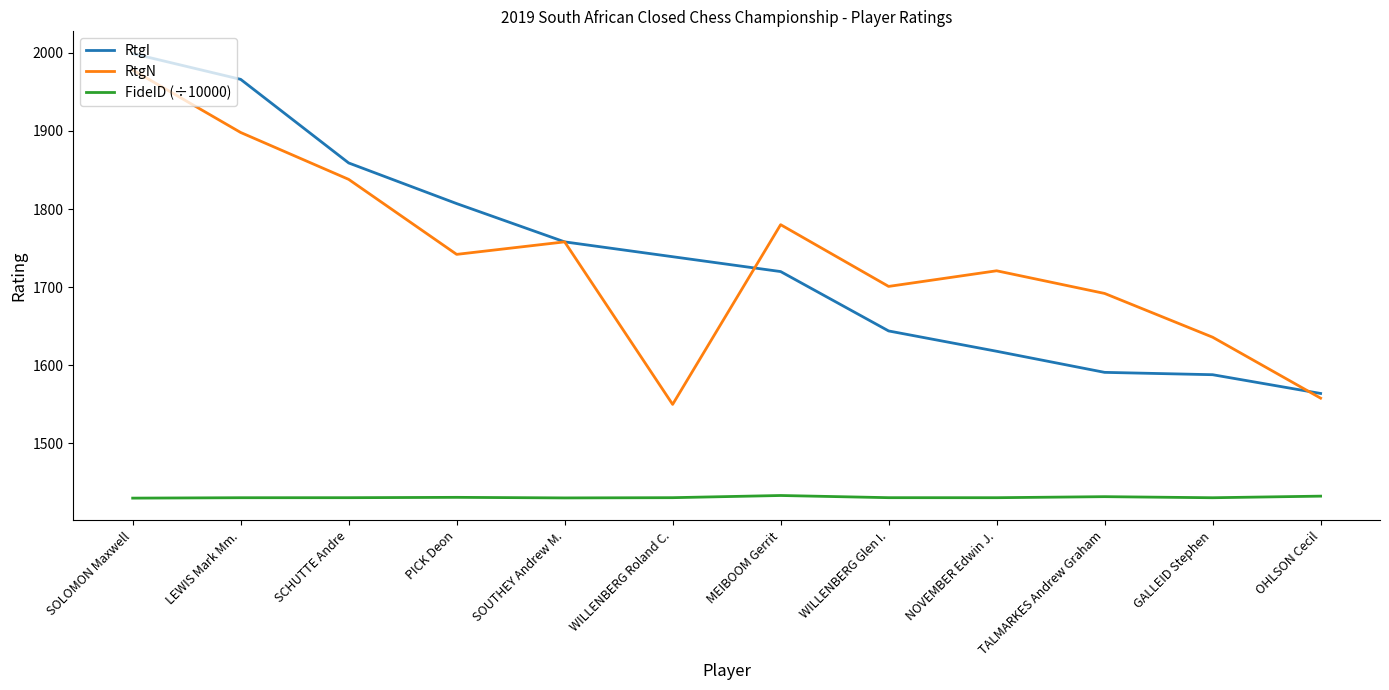

True or false: RtgI and RtgN cross at least once.

True